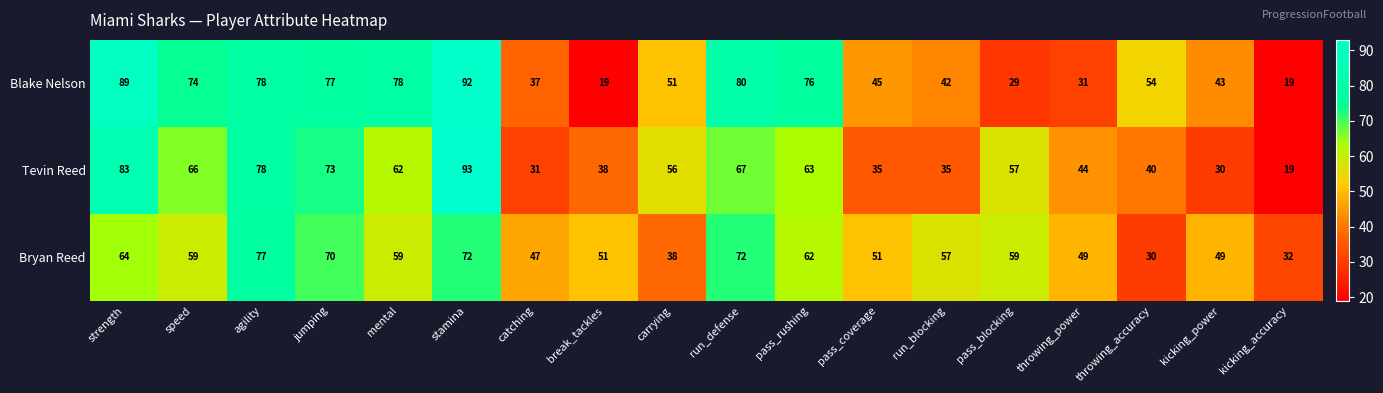

What is the total value across all series at break_tackles?

108